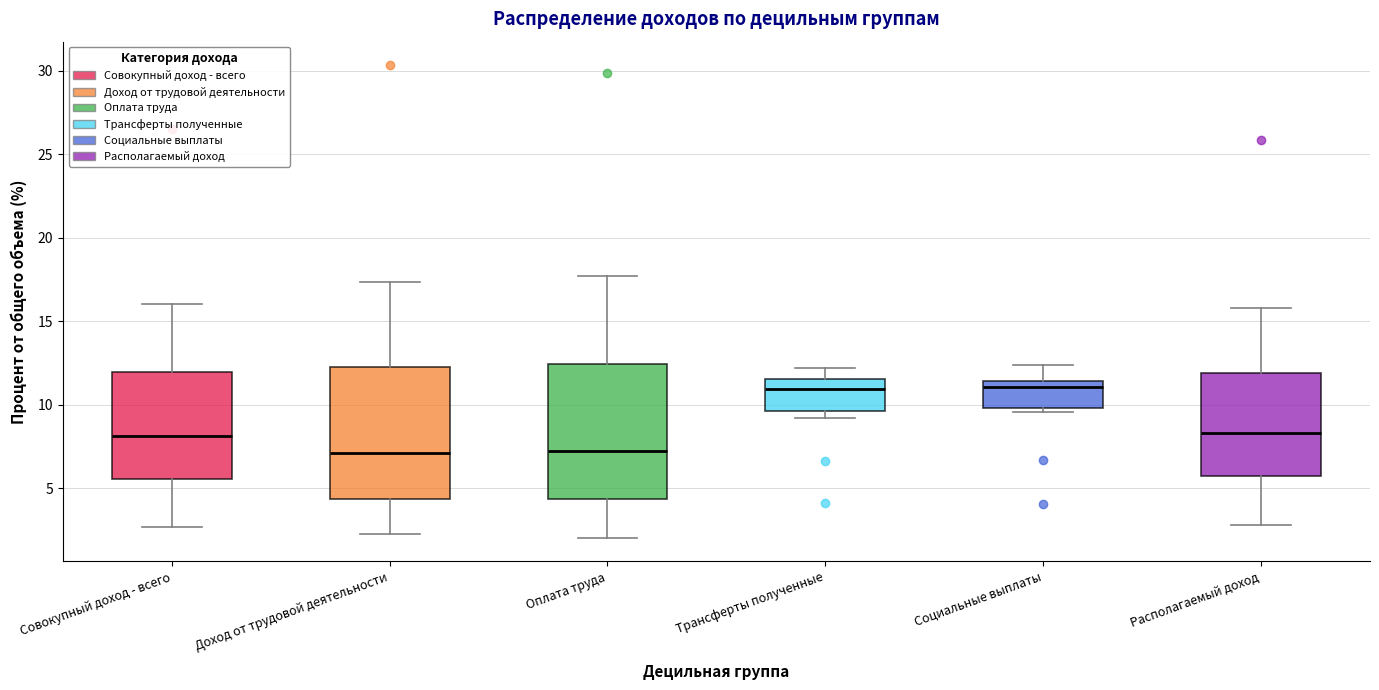

Where does the lower whisker of the box for Доход от трудовой деятельности end on the y-axis? The values are not printed on the chart, so give them approximately, as read against the axis.

2.5